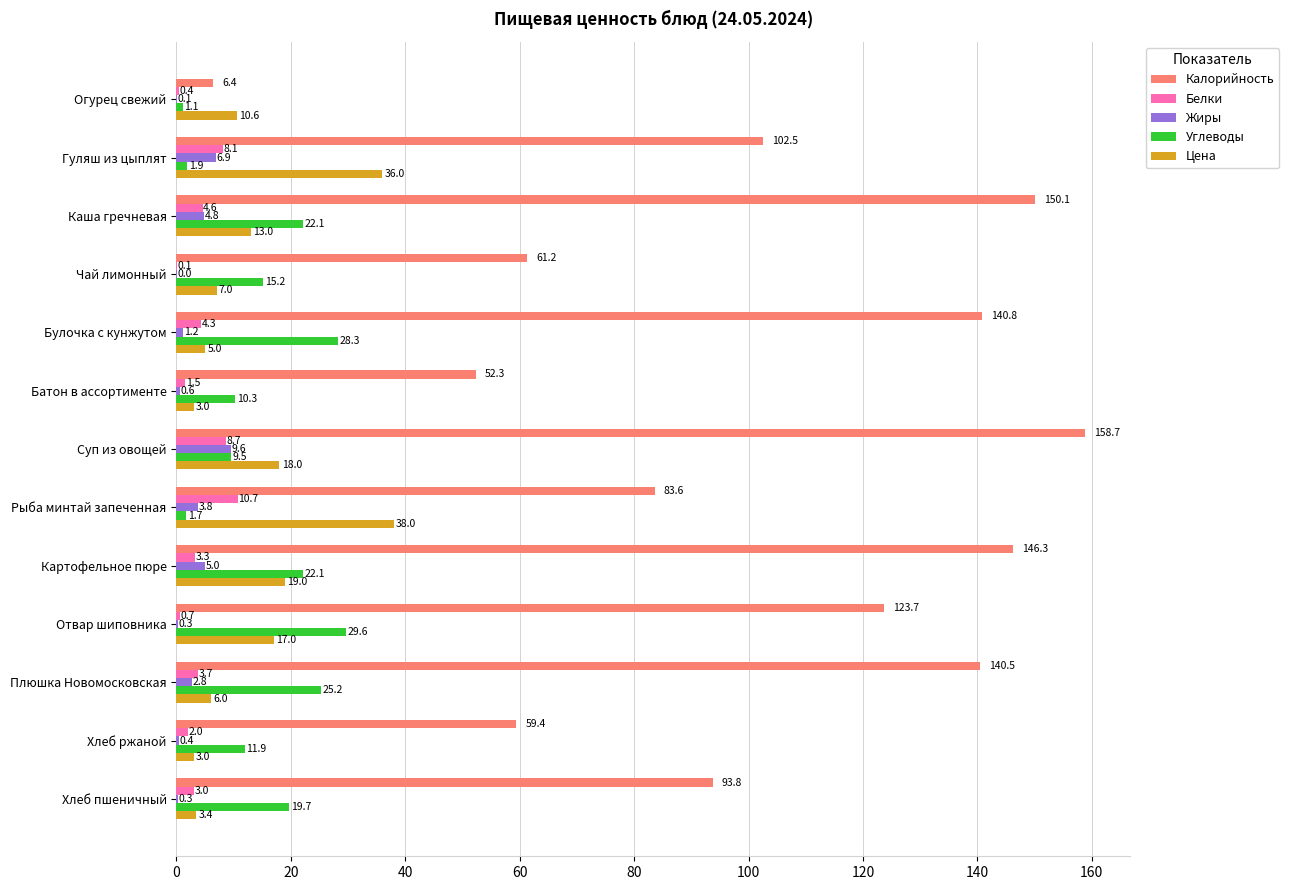

The value of Жиры at Картофельное пюре is 5.0. True or false?

True